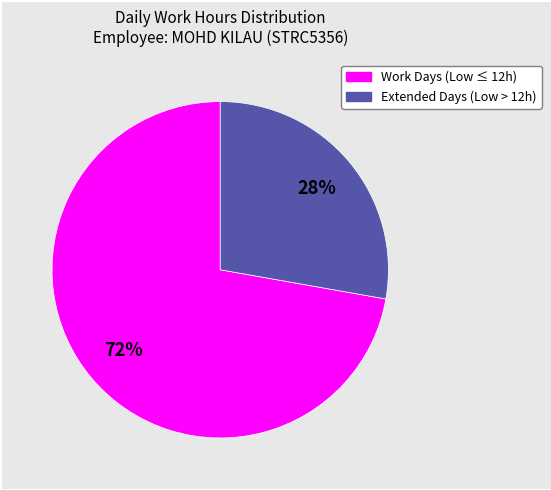

Does any single category account for the majority?

Yes